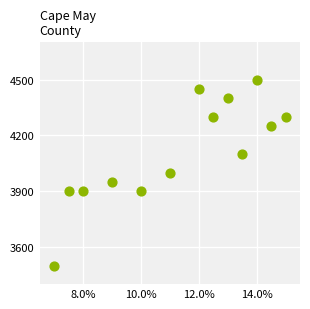

What is the range of Y values (max minus min)?

1000